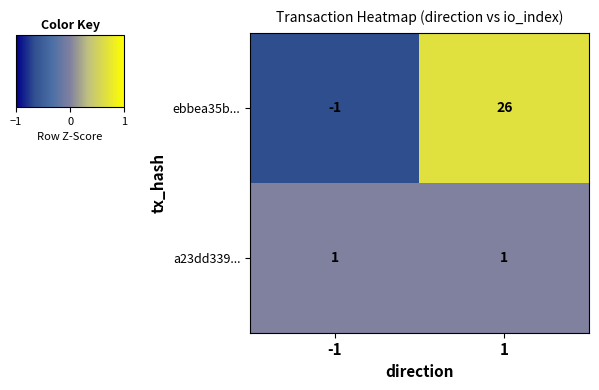

At which category is the sum across all series the highest?

1